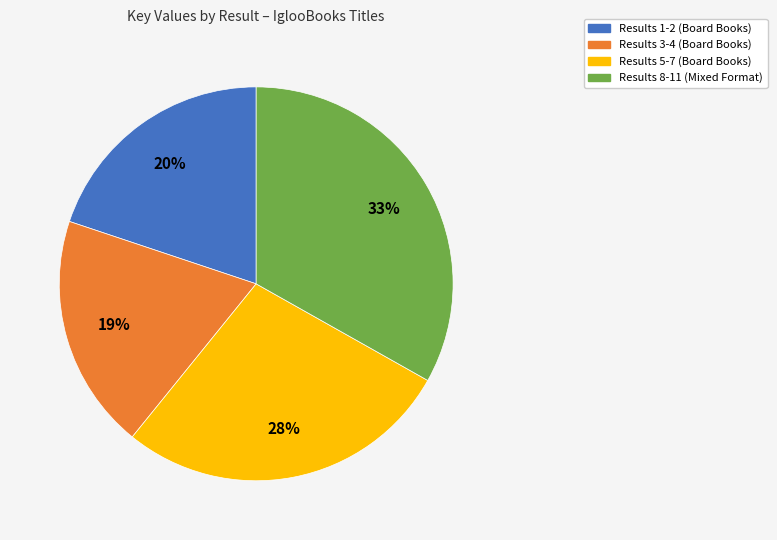

Is there a majority slice in this chart?

No